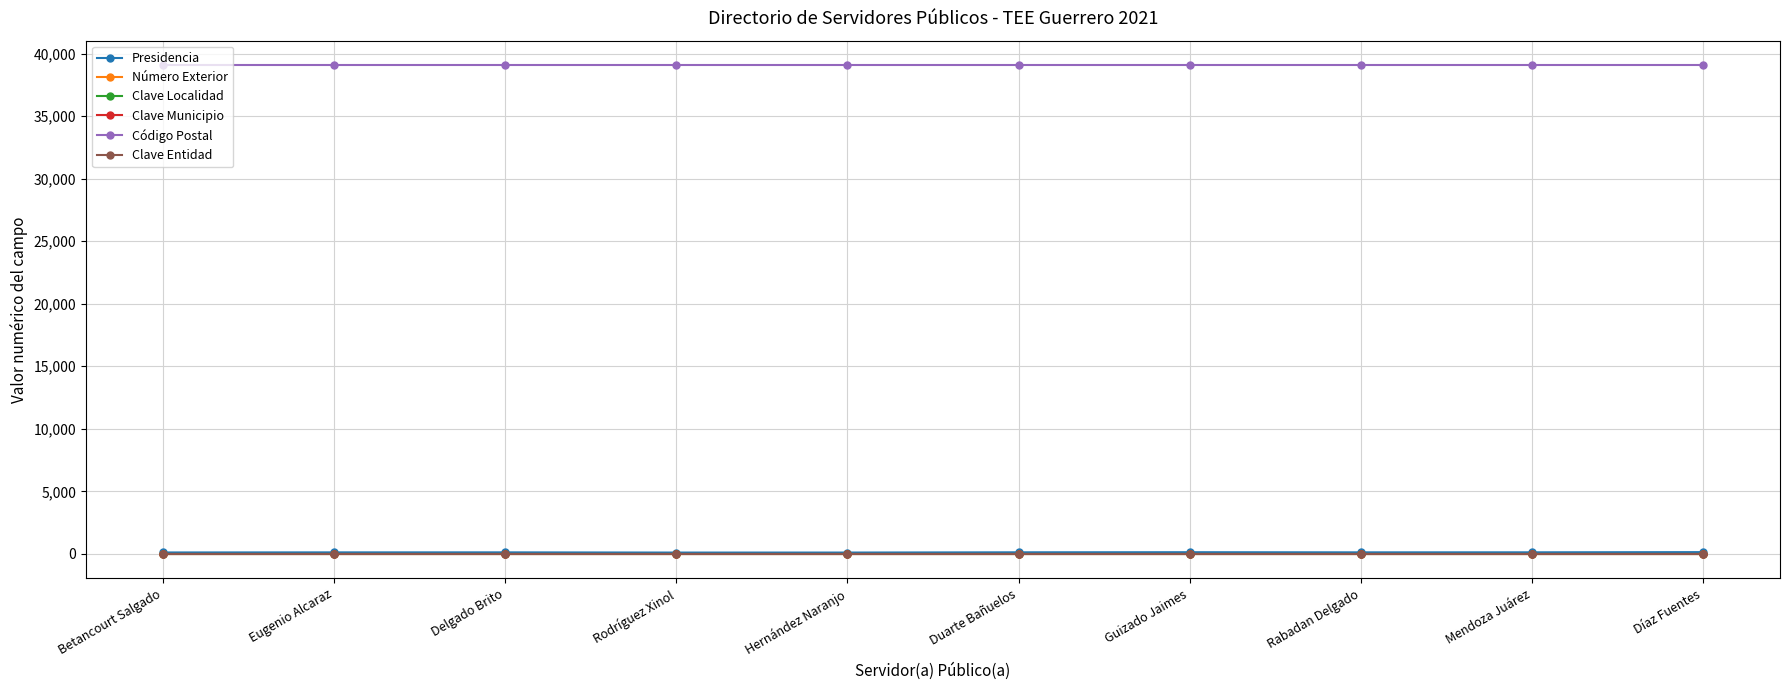

Does the chart display data point markers on the line(s)?

Yes